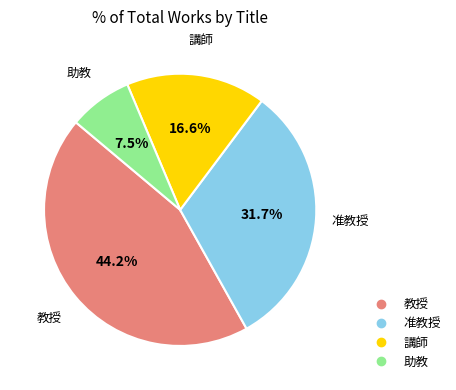

To the nearest percent, what portion does 講師 represent?

17%